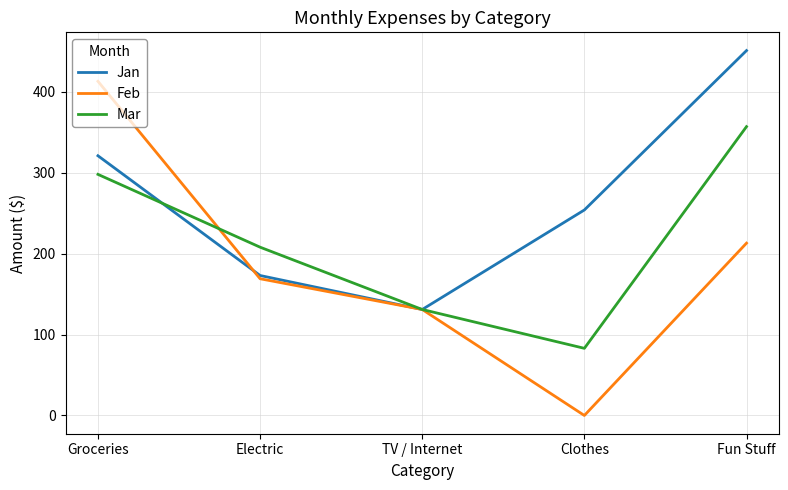

True or false: Mar has more than 0 points higher than both neighbors.

False